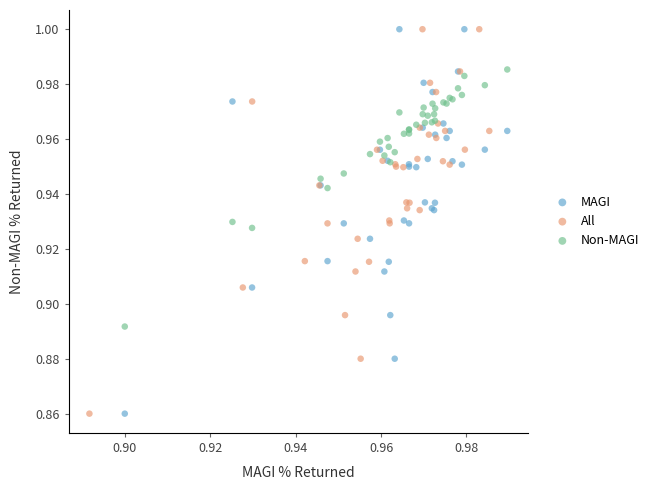

What are all the series names shown in the legend?

MAGI, All, Non-MAGI